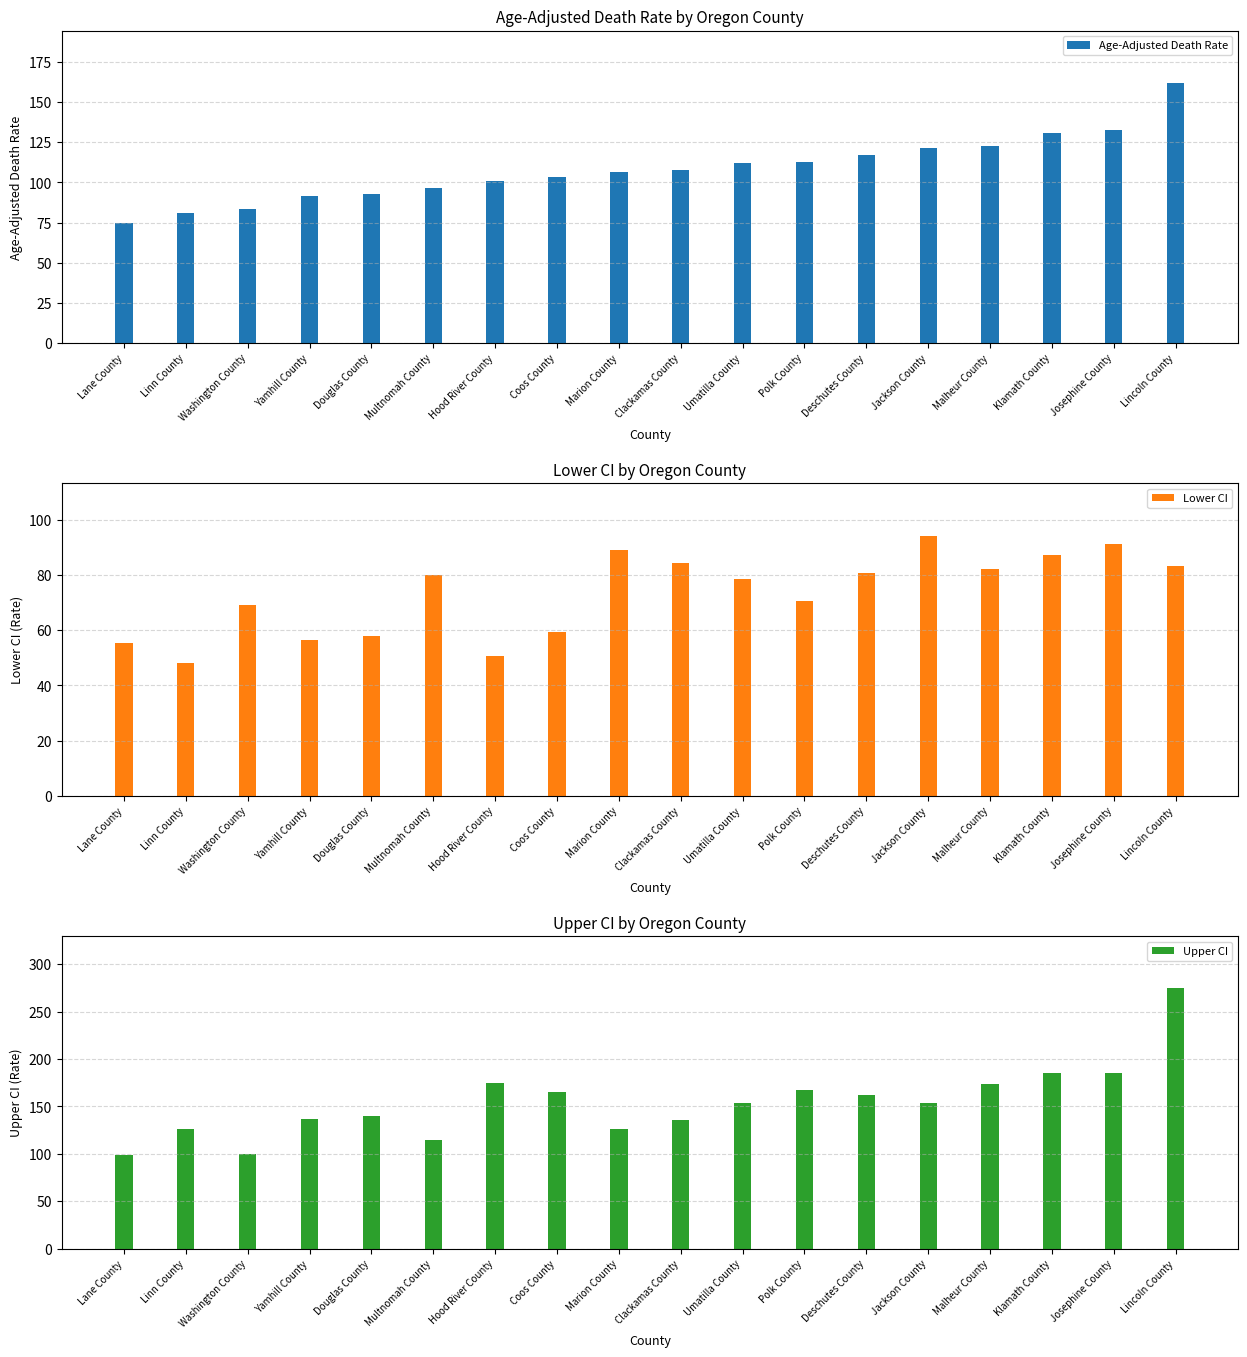

How many bars are there in total?

54